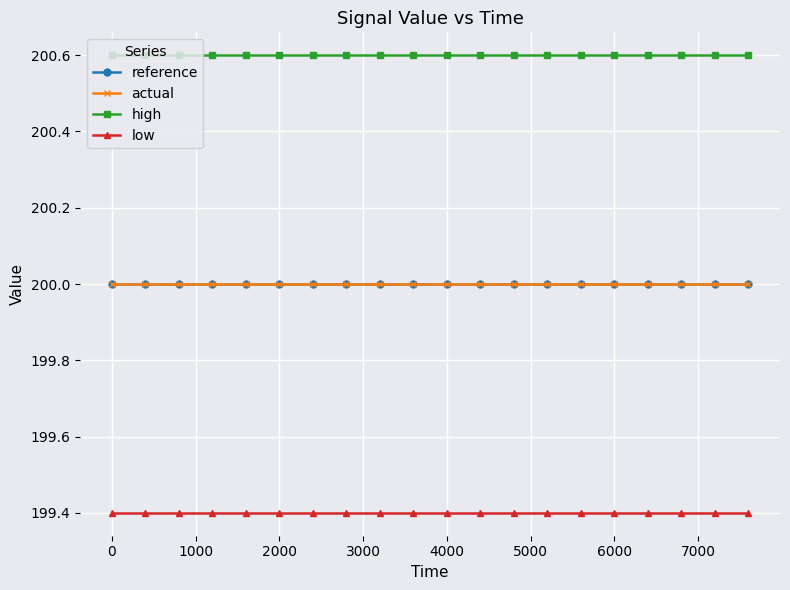

True or false: low and actual intersect in this chart.

False